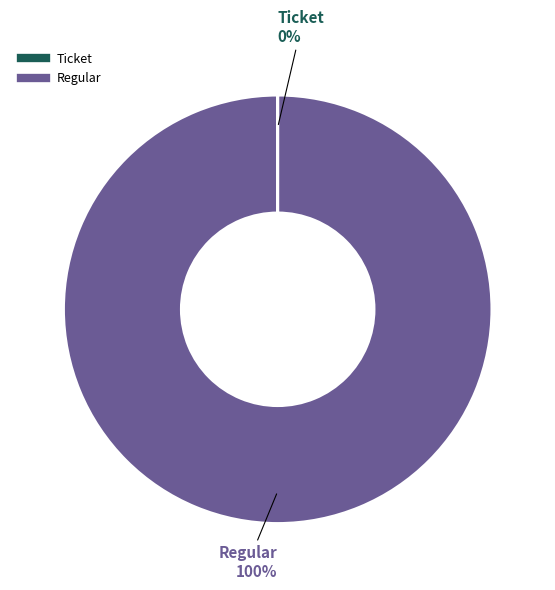

Which slice represents more than half of the pie?

Regular